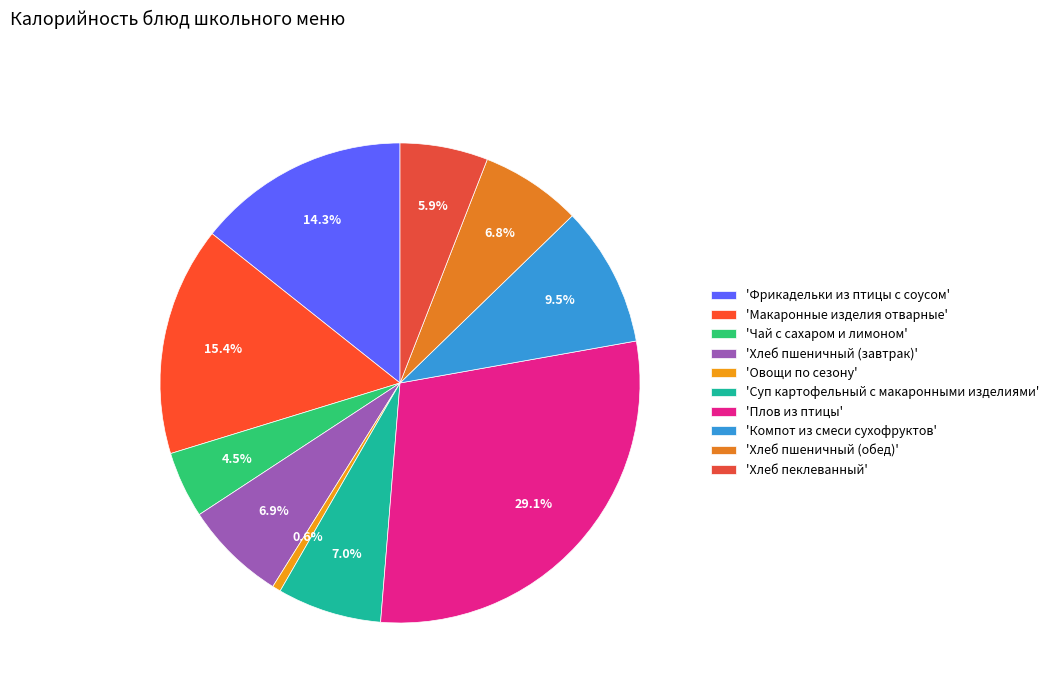

Count the number of slices in the pie.

10